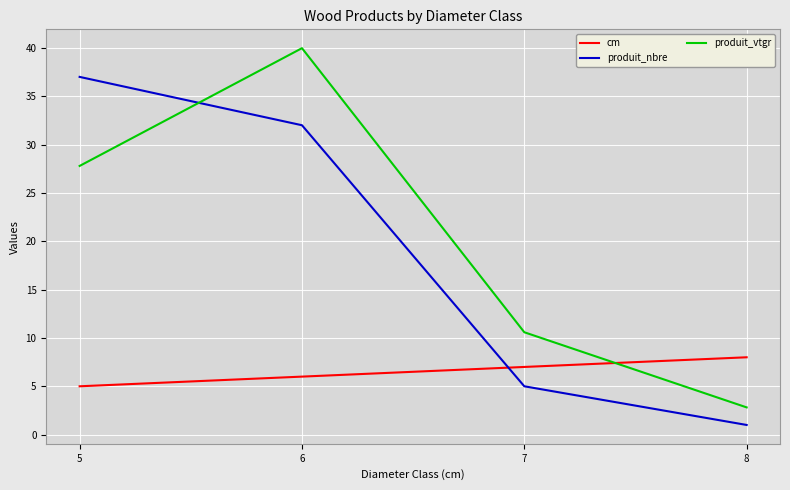

Reading left to right, what are all the values shown in this chart?

cm: 5.0	6.0	7.0	8.0
produit_nbre: 37.0	32.0	5.0	1.0
produit_vtgr: 27.8	40.0	10.6	2.8